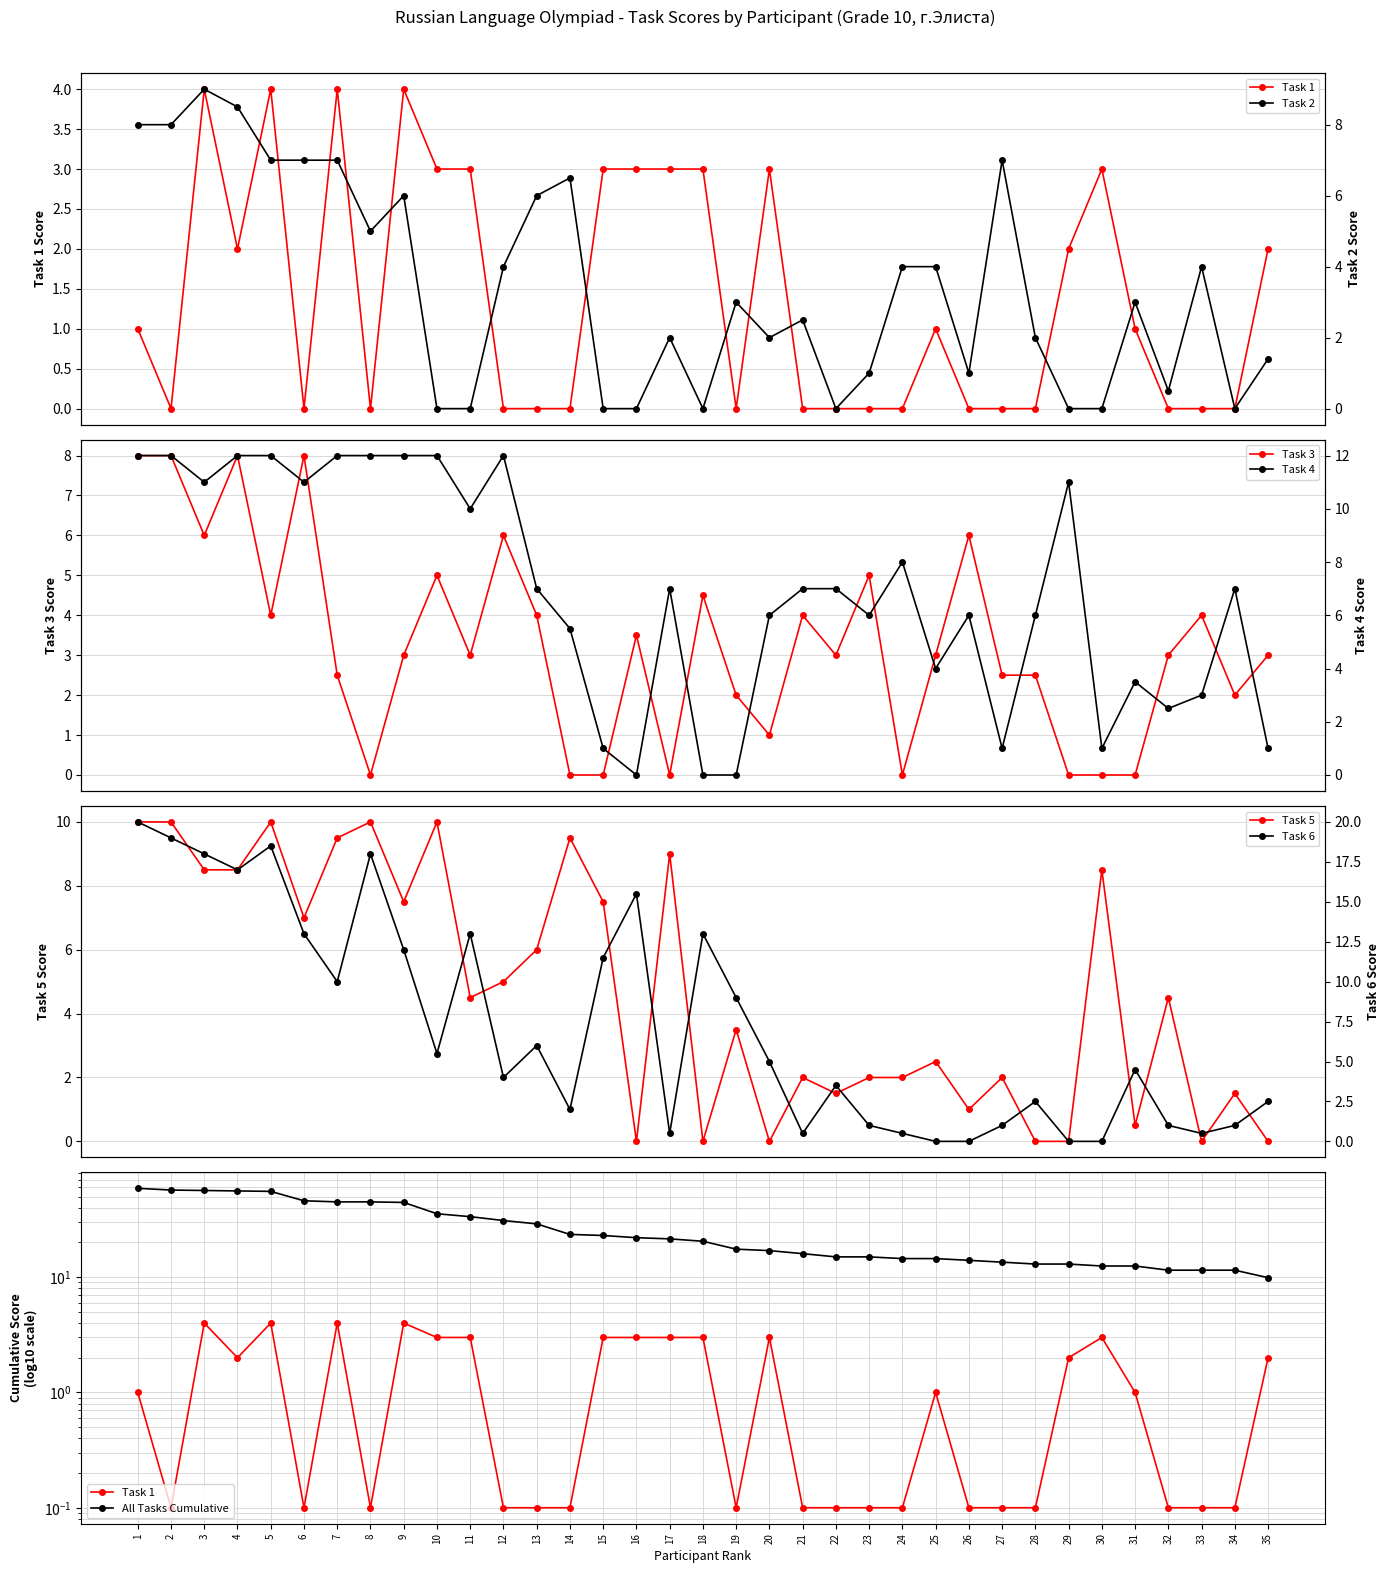

What is the sum of all Task 4 values?

240.5